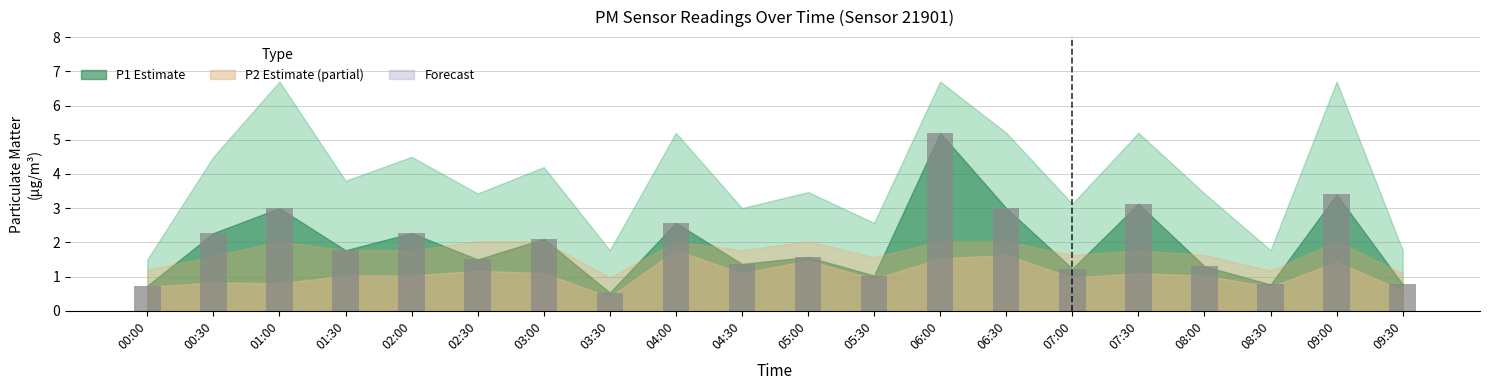

What is the minimum value shown in the chart?

0.5